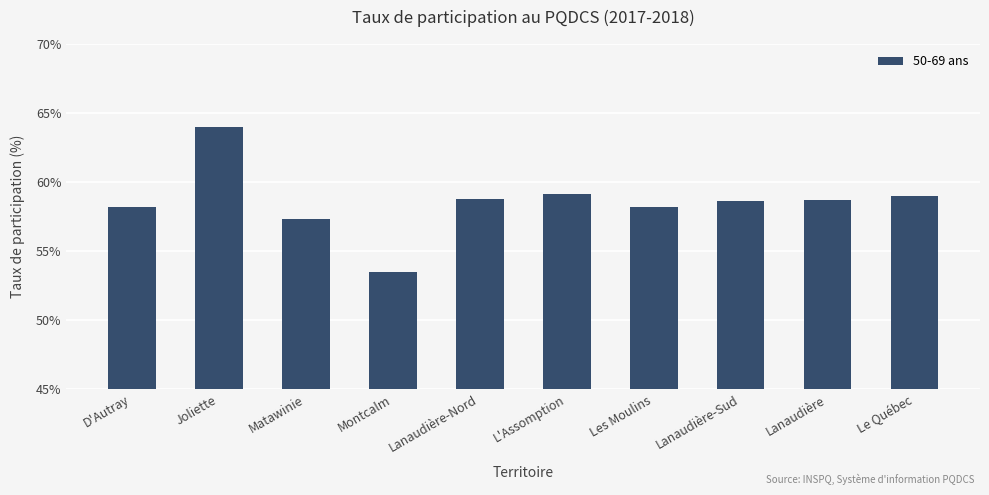

The value at Les Moulins is 58.2. True or false?

True